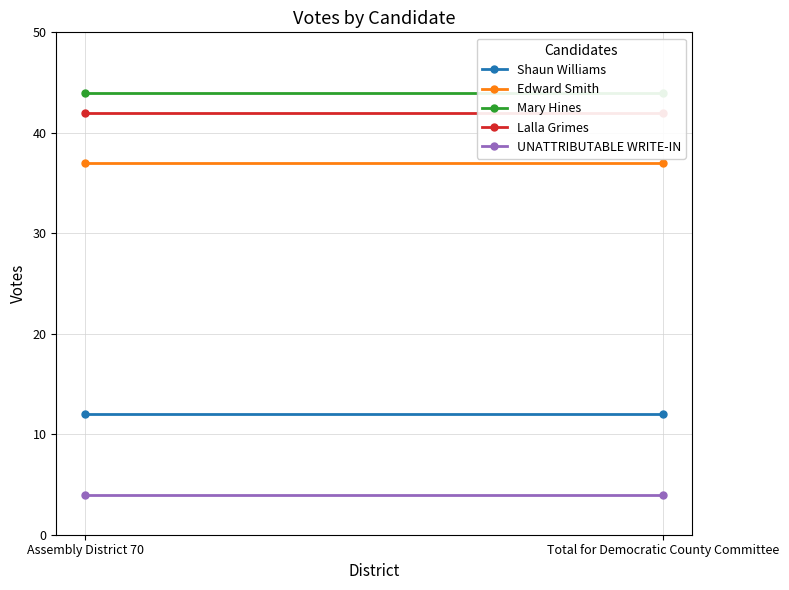

At which category is the sum across all series the highest?

Assembly District 70